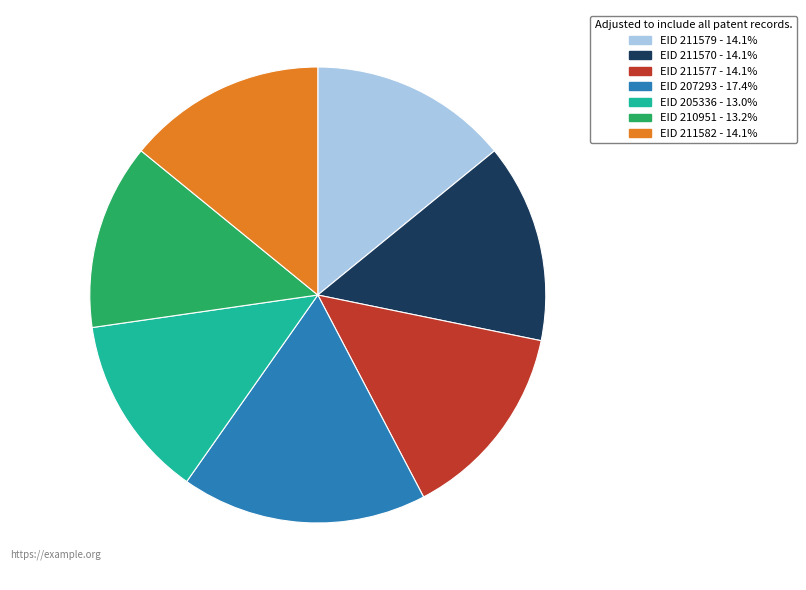

What is the ratio of the value at EID 211579 - 14.1% to the value at EID 211570 - 14.1%?

1.0